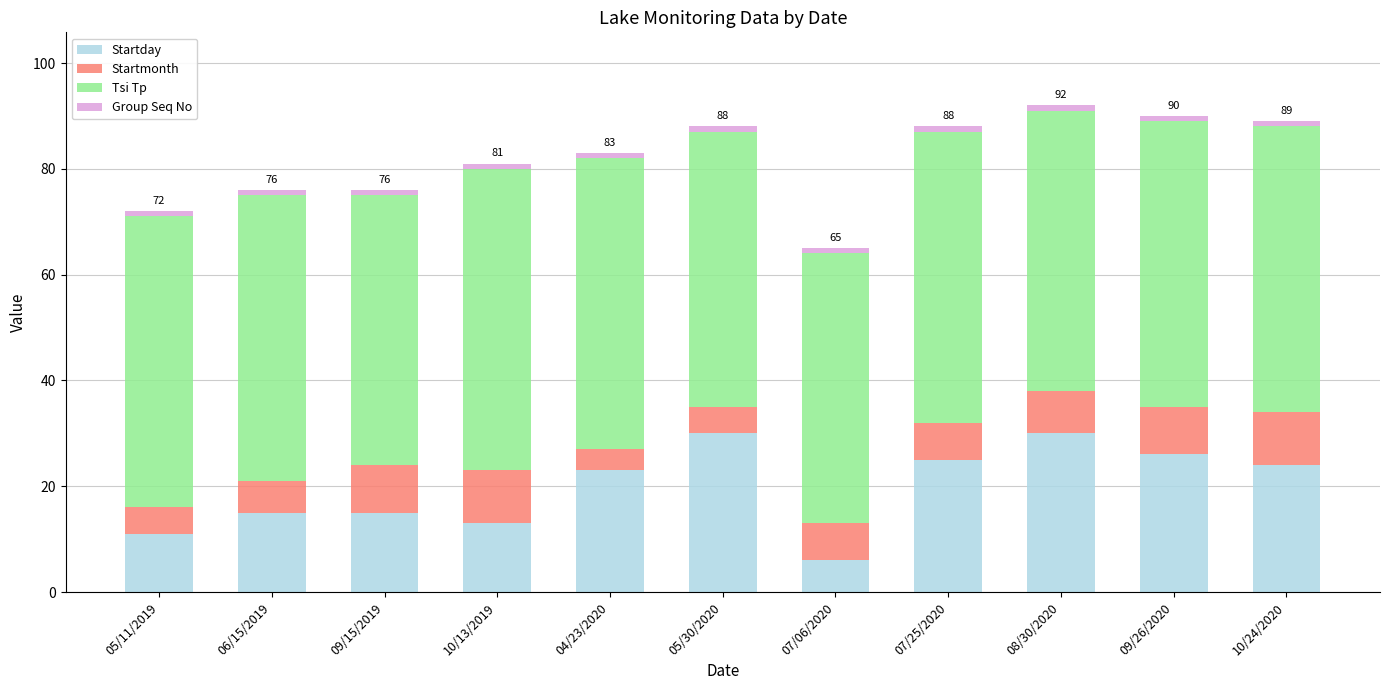

What is the average value of the Startday series?

20